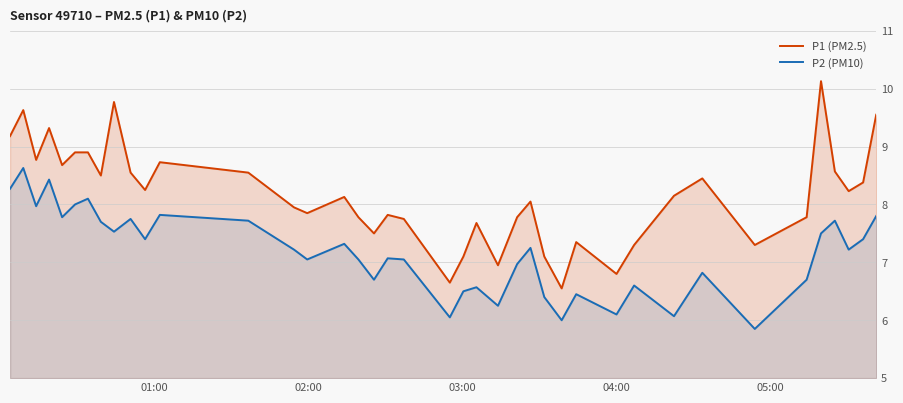

Which series has the largest range (max minus min)?

P1 (PM2.5)